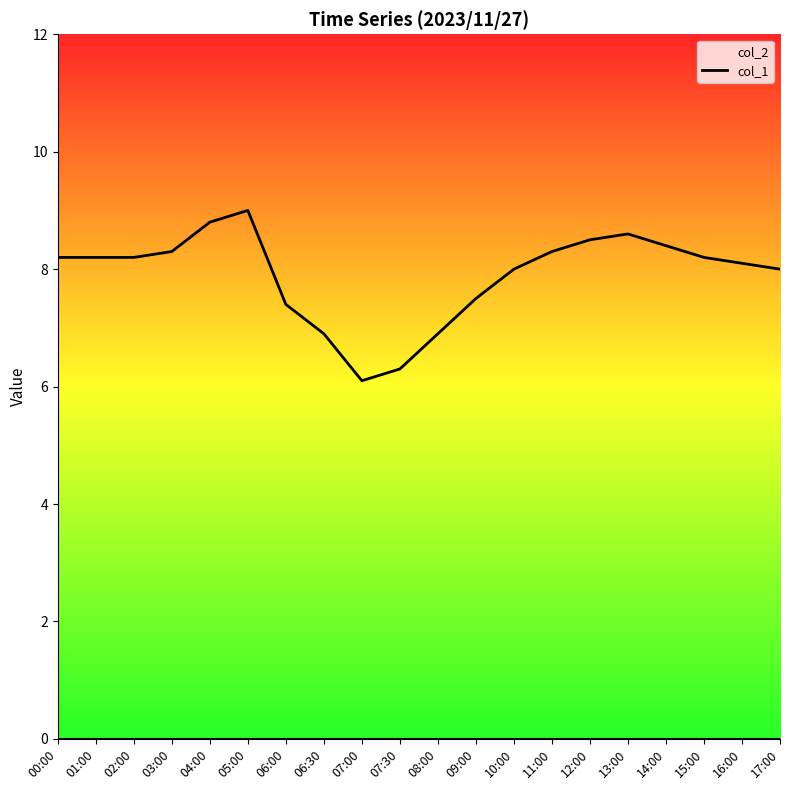

Which label corresponds to the smallest value in the chart?

00:00